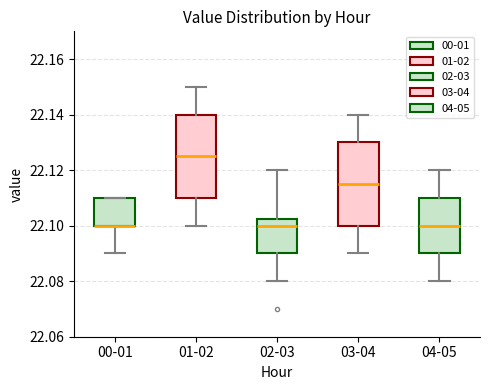

Reading left to right, transcribe this box plot: for each box, give where its median line is, the range the box spans, and where its two whiskers end, as read against the y-axis. The values are not printed on the chart, so give them approximately, as read against the axis.

00-01: median 22.100 (drawn on the box's lower edge), box 22.100 to 22.110, whiskers 22.090 to 22.110
01-02: median 22.126, box 22.110 to 22.140, whiskers 22.100 to 22.150
02-03: median 22.100, box 22.090 to 22.102, whiskers 22.080 to 22.120
03-04: median 22.116, box 22.100 to 22.130, whiskers 22.090 to 22.140
04-05: median 22.100, box 22.090 to 22.110, whiskers 22.080 to 22.120